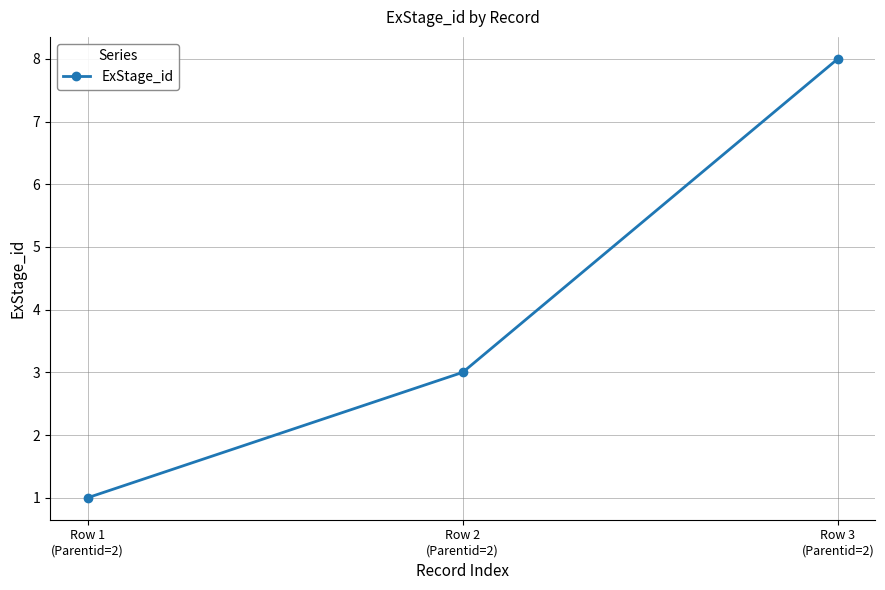

What is the change in value from Row 1
(Parentid=2) to Row 3
(Parentid=2)?

+7